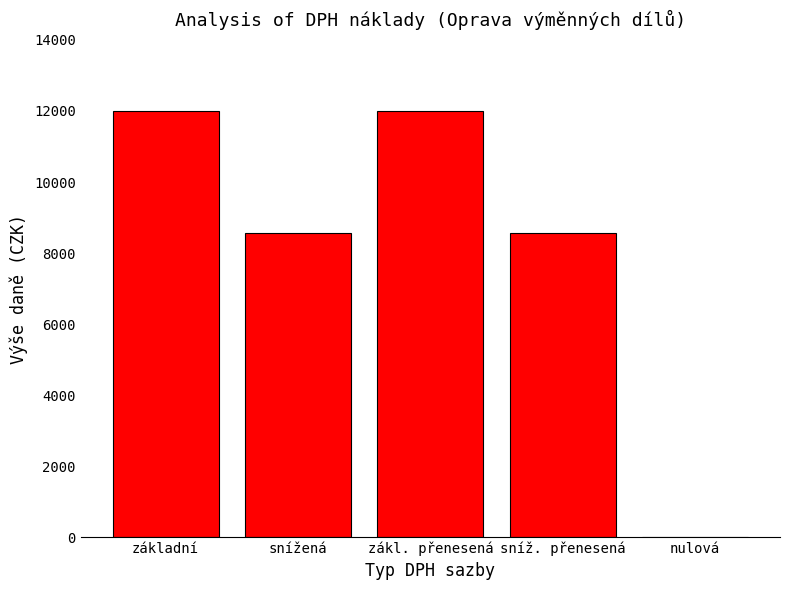

How many positive values are there?

4